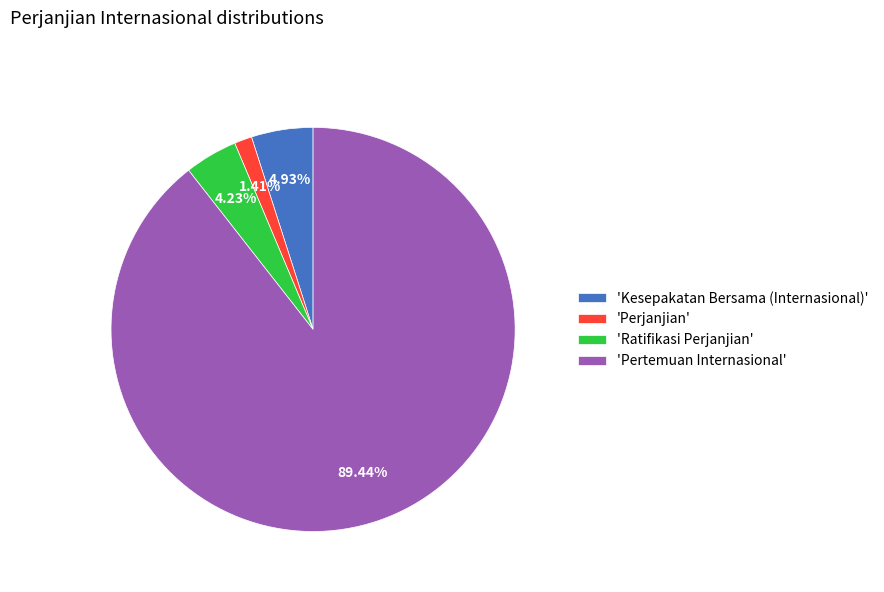

To the nearest percent, what is the average slice percentage?

25%